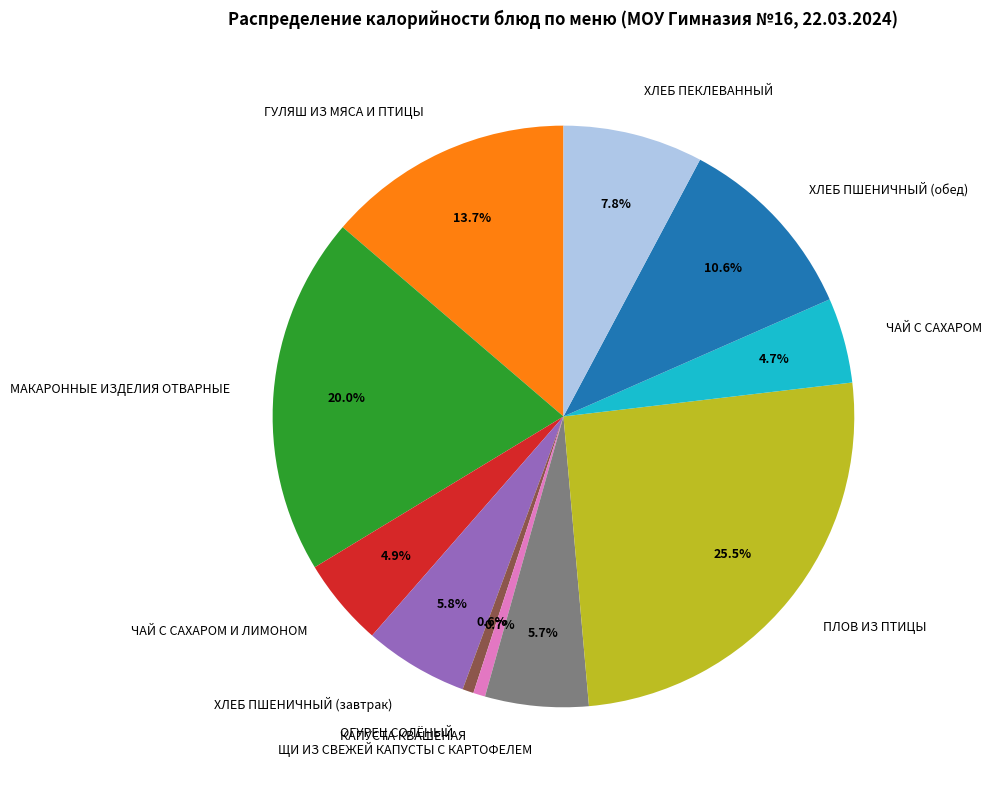

Which category has the biggest portion of the pie?

ПЛОВ ИЗ ПТИЦЫ